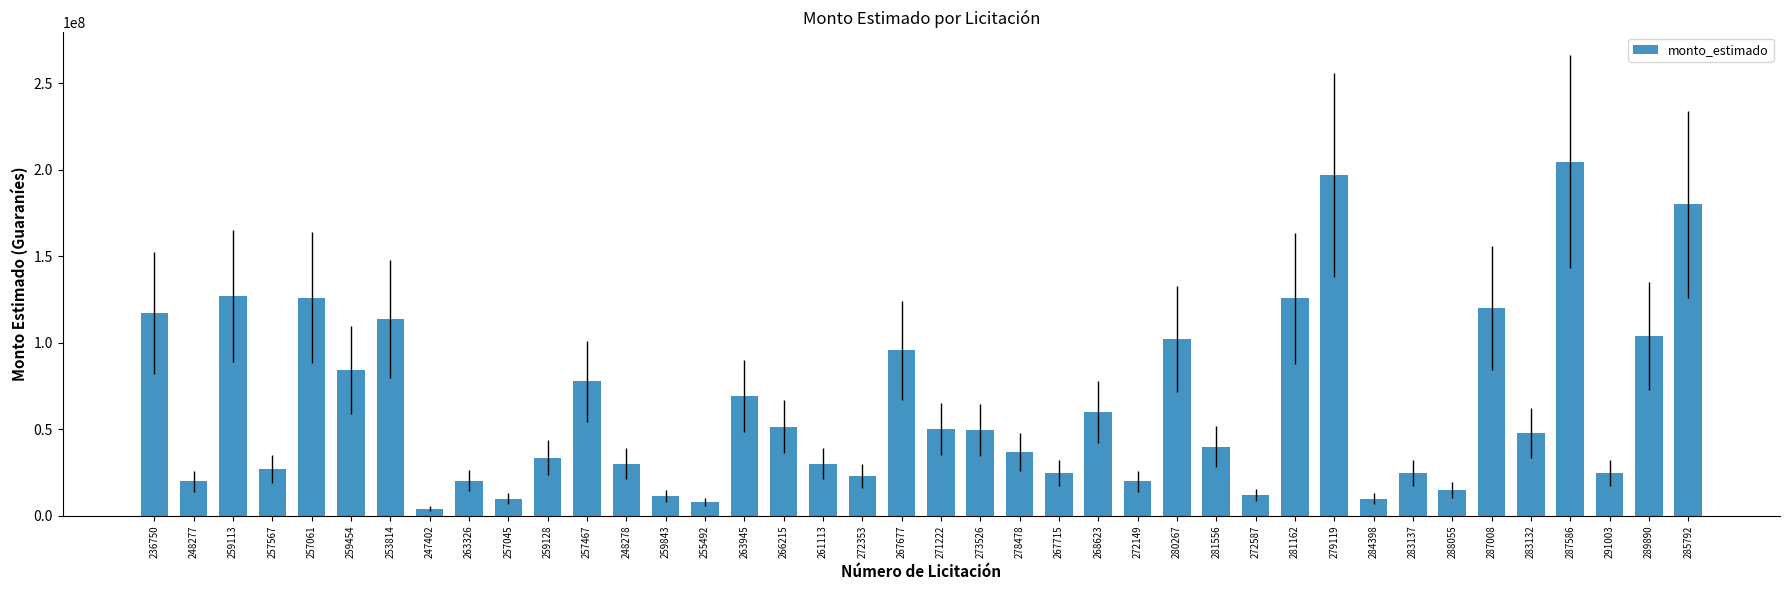

Count the number of data series in this chart.

1